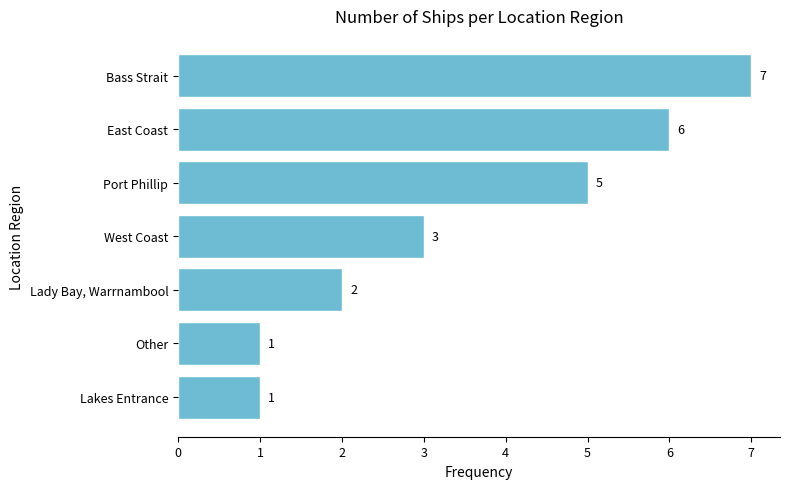

At which label is the value closest to 4?

West Coast